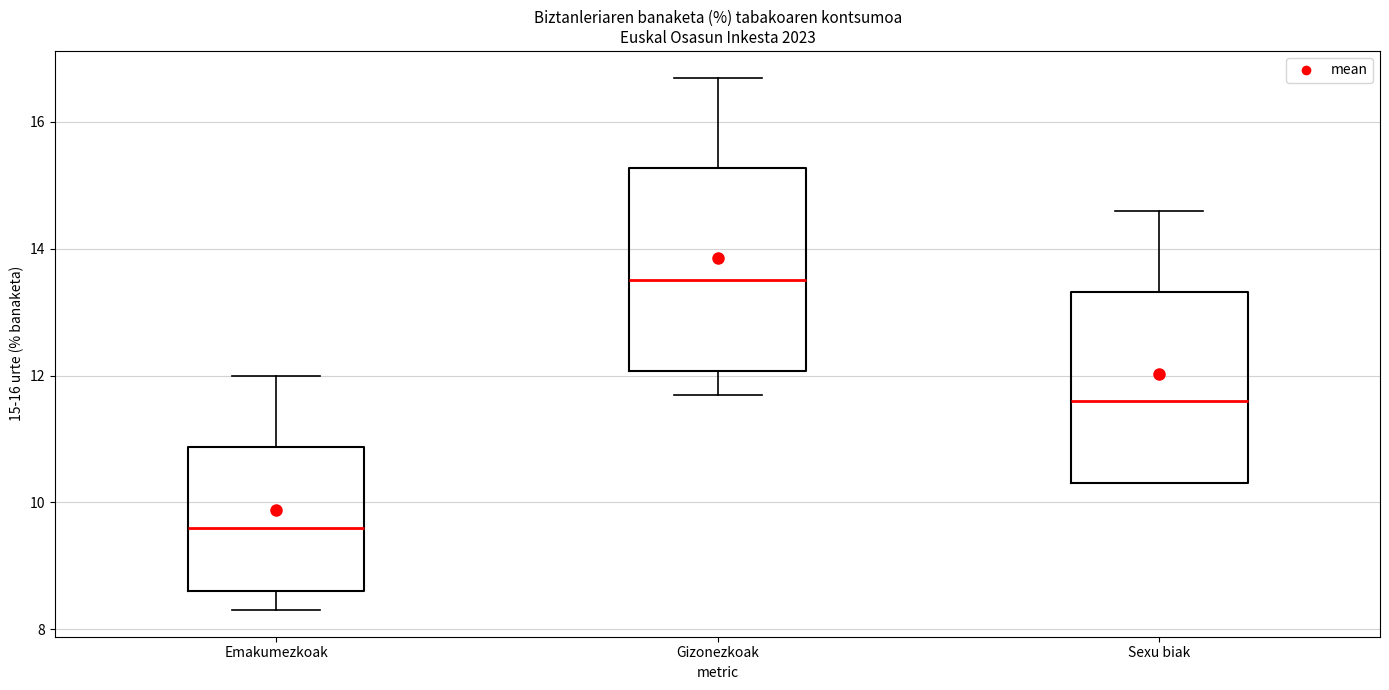

Where does the upper whisker of the box for Emakumezkoak end on the y-axis? The values are not printed on the chart, so give them approximately, as read against the axis.

12.0